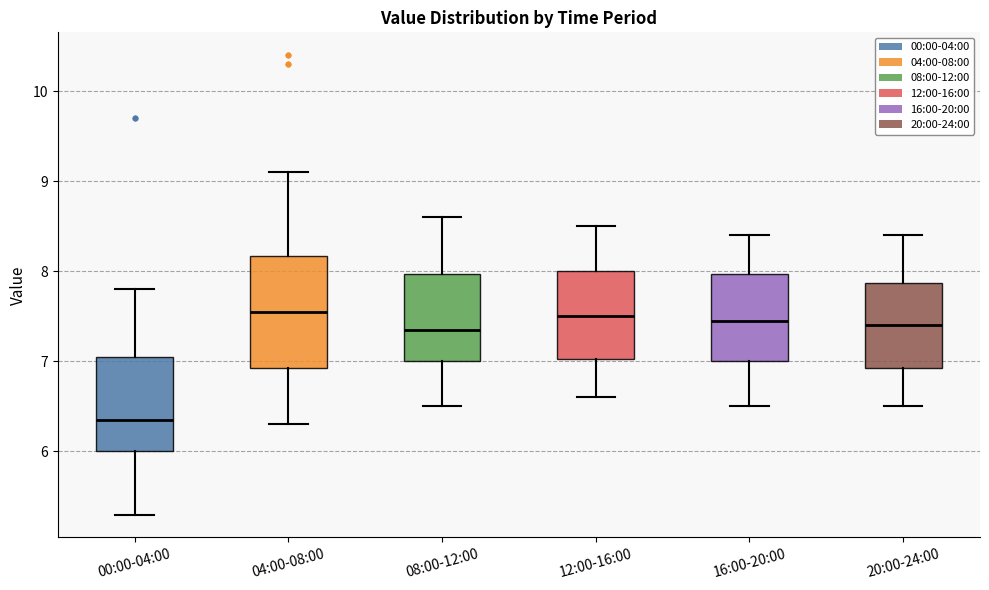

Reading left to right, transcribe this box plot: for each box, give where its median line is, the range the box spans, and where its two whiskers end, as read against the y-axis. The values are not printed on the chart, so give them approximately, as read against the axis.

00:00-04:00: median 6.4, box 6.0 to 7.1, whiskers 5.3 to 7.8
04:00-08:00: median 7.6, box 6.9 to 8.2, whiskers 6.3 to 9.1
08:00-12:00: median 7.4, box 7.0 to 8.0, whiskers 6.5 to 8.6
12:00-16:00: median 7.5, box 7.0 to 8.0, whiskers 6.6 to 8.5
16:00-20:00: median 7.5, box 7.0 to 8.0, whiskers 6.5 to 8.4
20:00-24:00: median 7.4, box 6.9 to 7.9, whiskers 6.5 to 8.4